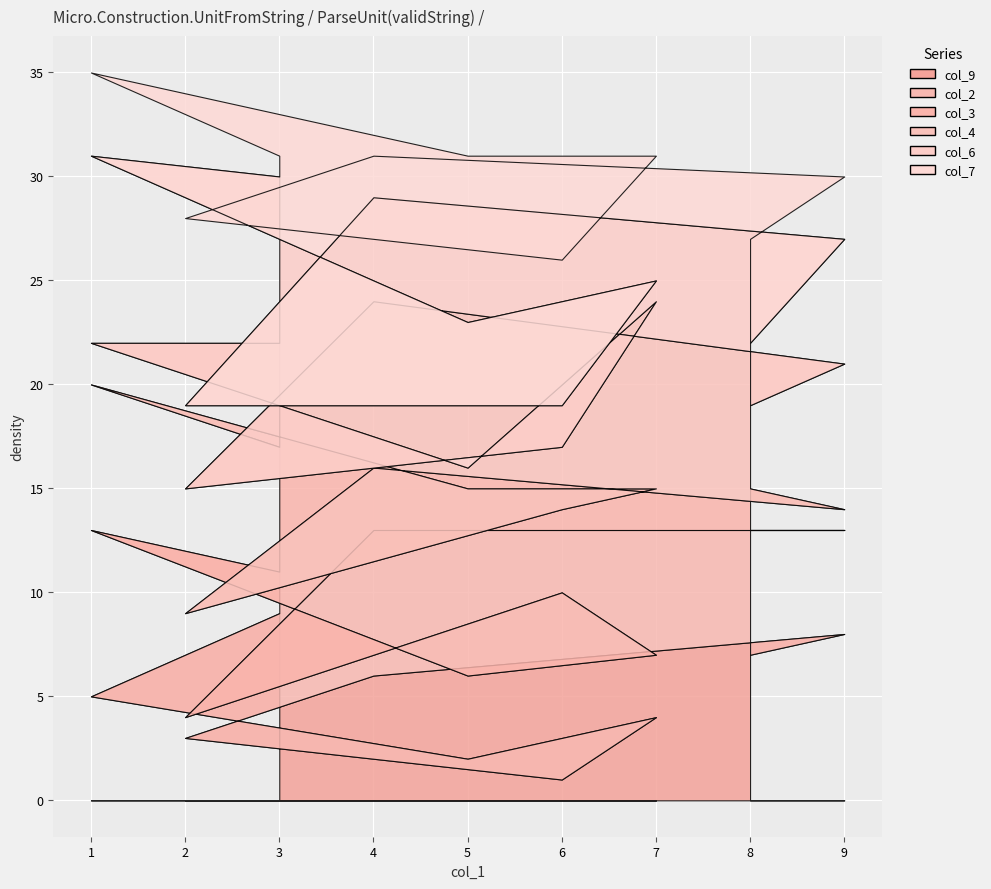

What is the average value of the col_2 series?

5